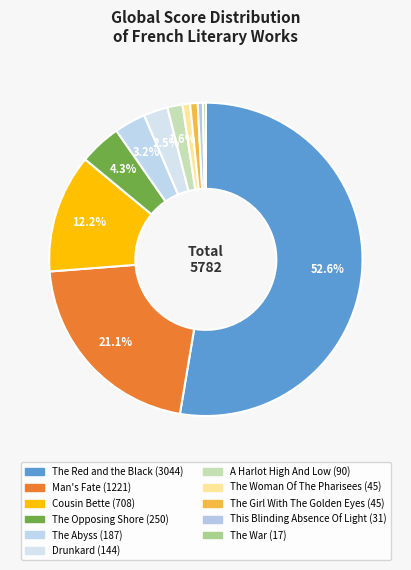

What is the largest slice in the pie chart?

The Red and the Black